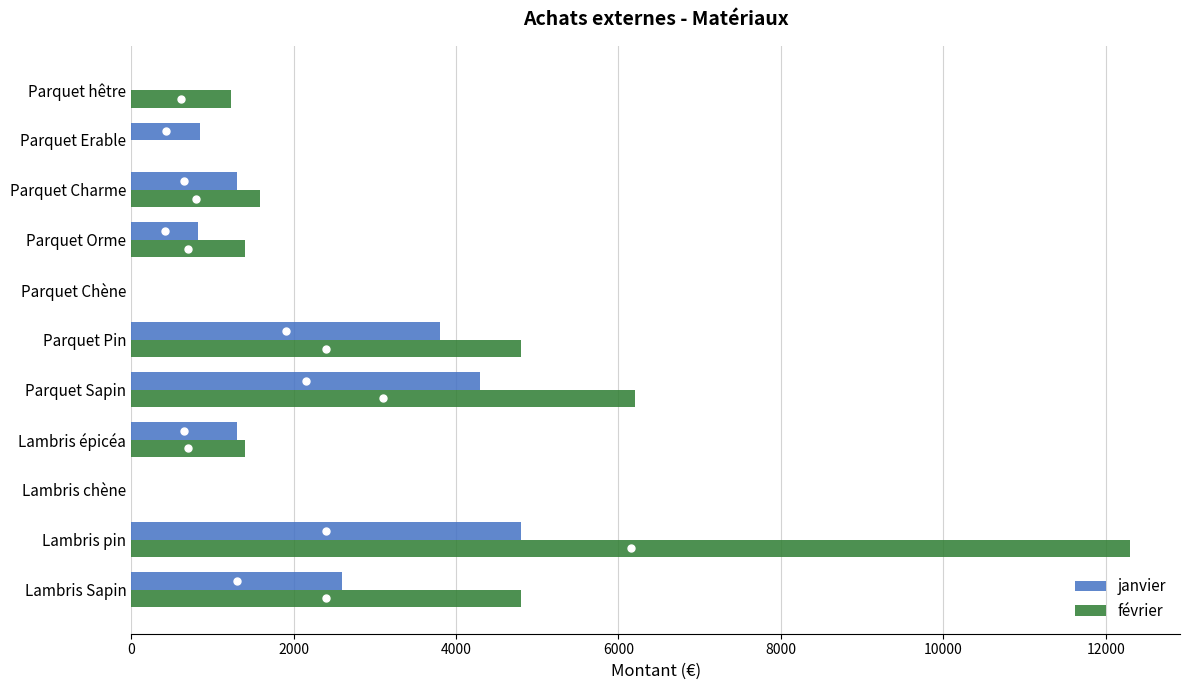

What is the sum of the février values at Lambris épicéa and Parquet Sapin?

7600